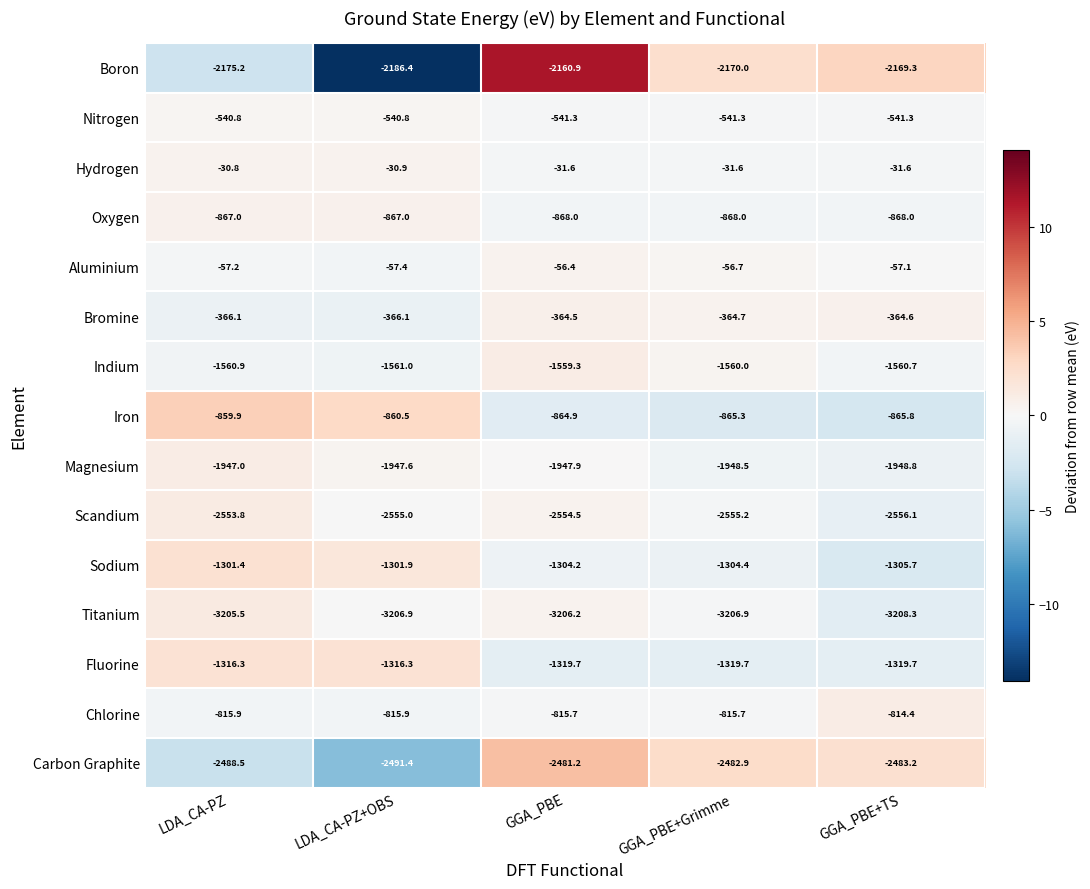

Which series changed the most between GGA_PBE and GGA_PBE+Grimme?

Boron